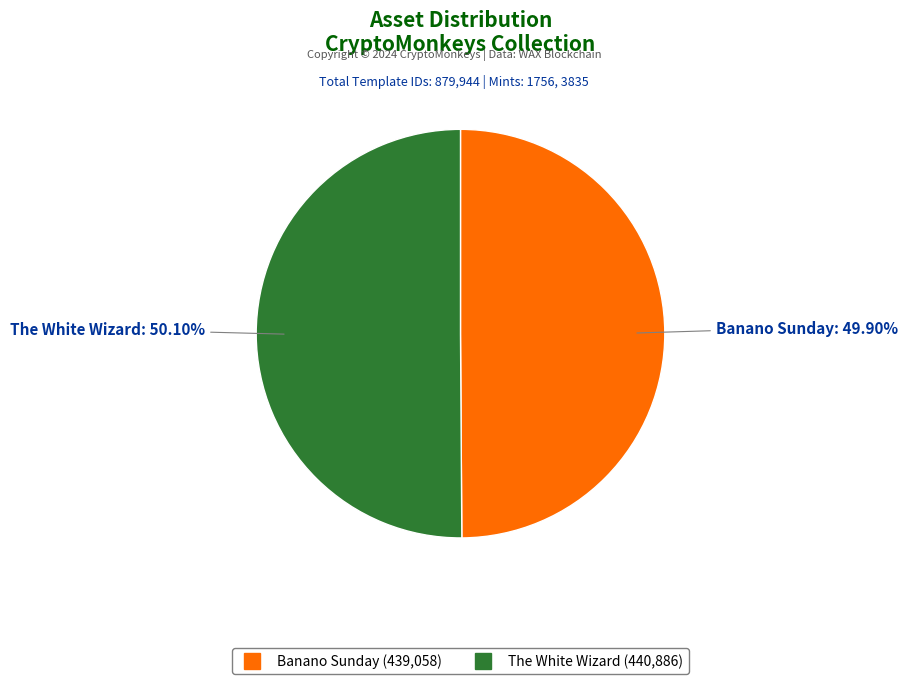

Does any single category account for the majority?

Yes